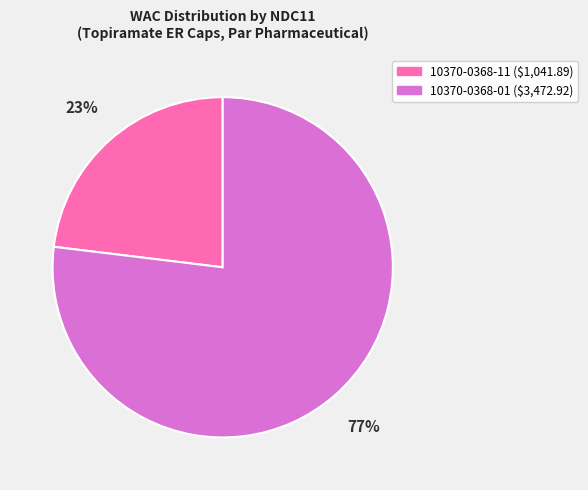

Which slice is the smallest?

10370-0368-11